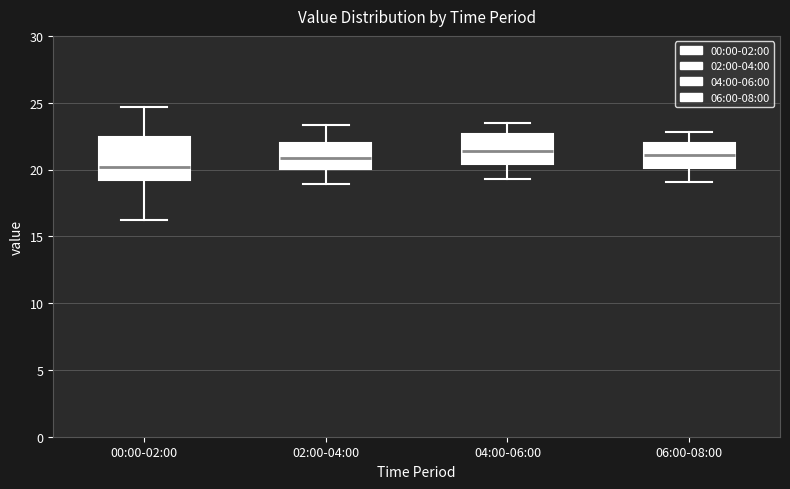

Reading left to right, transcribe this box plot: for each box, give where its median line is, the range the box spans, and where its two whiskers end, as read against the y-axis. The values are not printed on the chart, so give them approximately, as read against the axis.

00:00-02:00: median 20.0, box 19.0 to 22.5, whiskers 16.0 to 24.5
02:00-04:00: median 21.0, box 20.0 to 22.0, whiskers 19.0 to 23.5
04:00-06:00: median 21.5, box 20.5 to 22.5, whiskers 19.5 to 23.5
06:00-08:00: median 21.0, box 20.0 to 22.0, whiskers 19.0 to 23.0